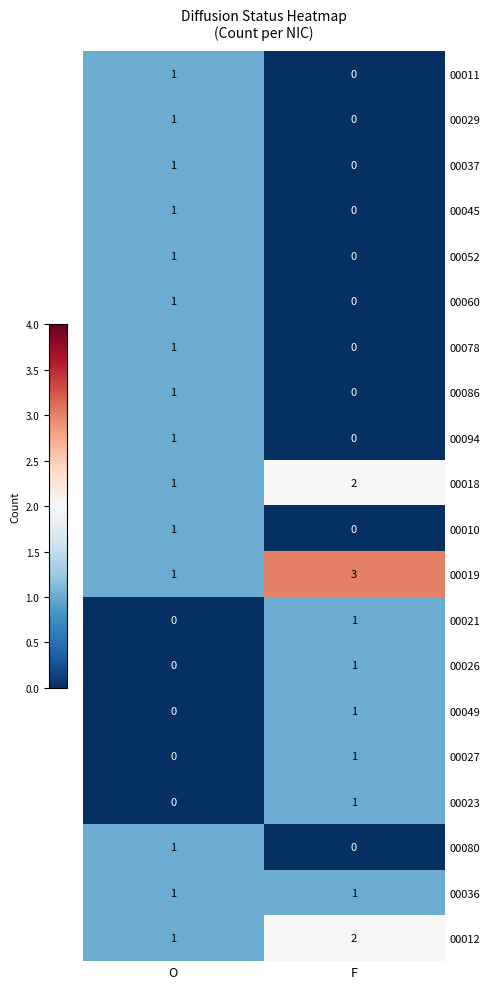

How many data points in 00023 are less than 1?

1